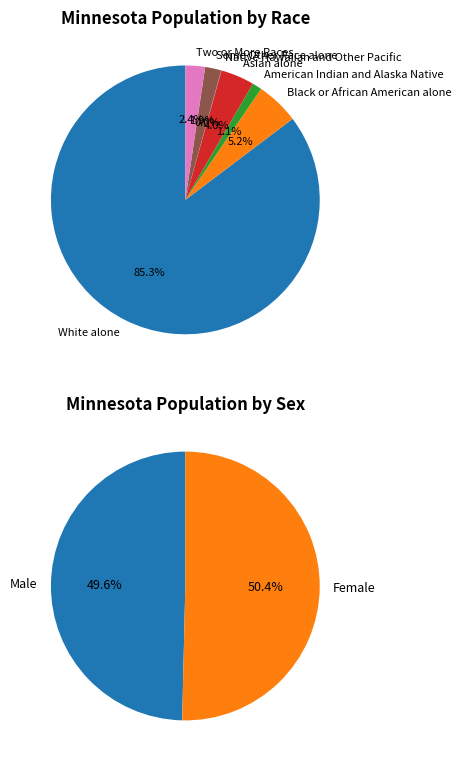

Which category has the smallest portion of the pie?

Native Hawaiian and Other Pacific